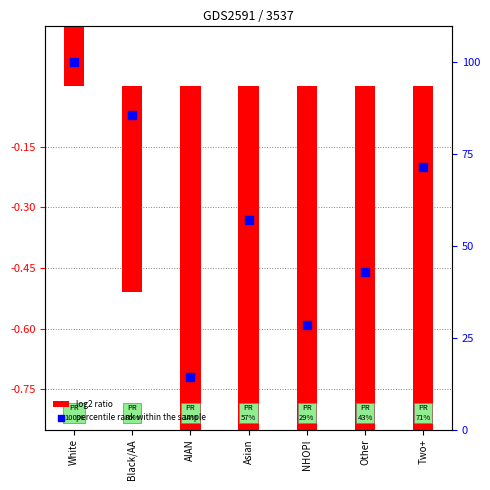

Which series contains the highest Y value?

percentile rank within the sample